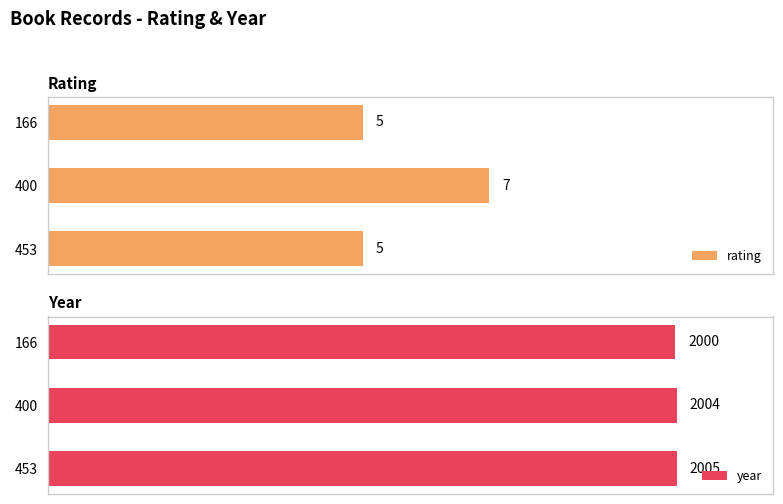

List the labels in order of rating value, largest first.

400, 453, 166